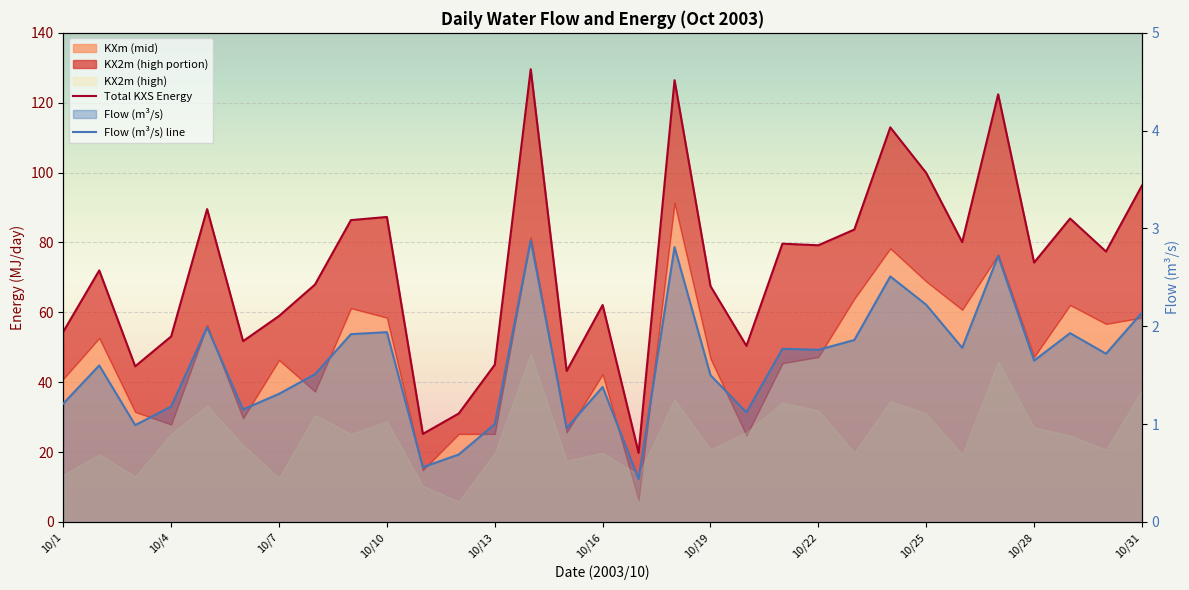

True or false: Total KXS Energy and Flow (m³/s) line intersect in this chart.

False